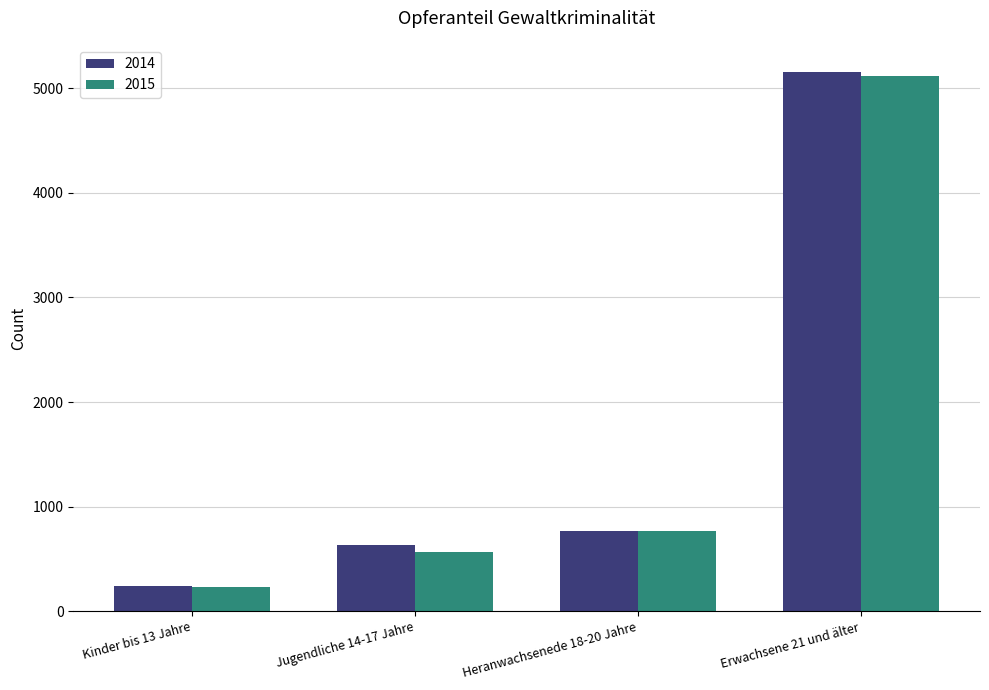

At which category does the chart reach its minimum across all series?

Kinder bis 13 Jahre